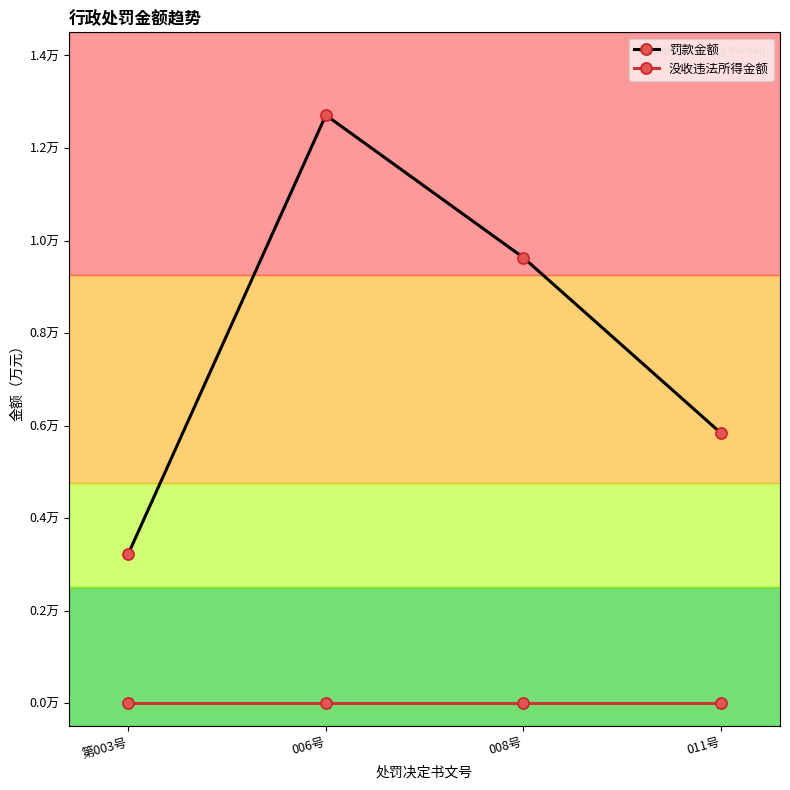

Rank the series by their maximum value, from highest to lowest.

罚款金额, 没收违法所得金额